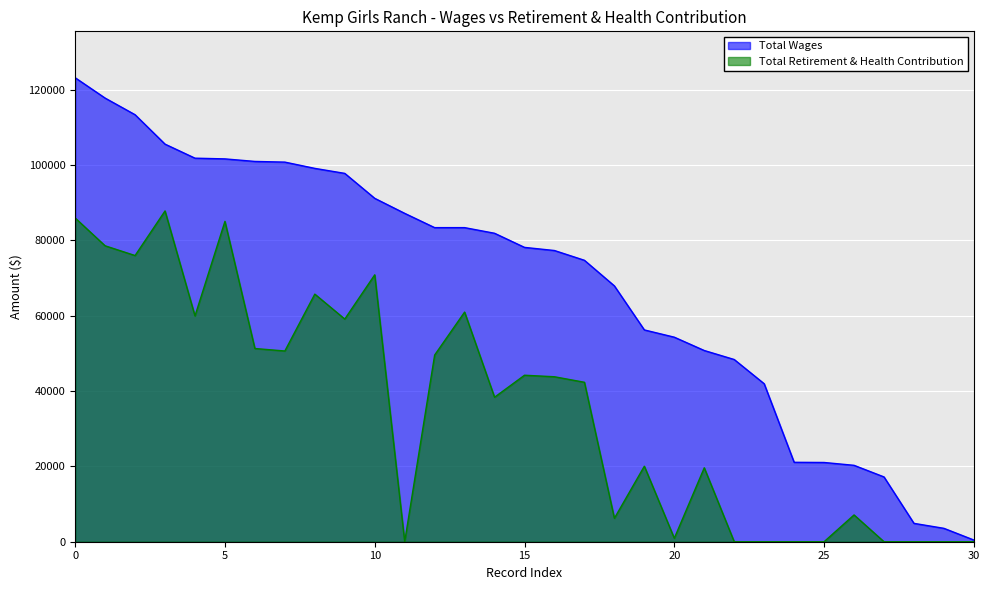

True or false: Total Retirement & Health Contribution and Total Wages cross at least once.

False